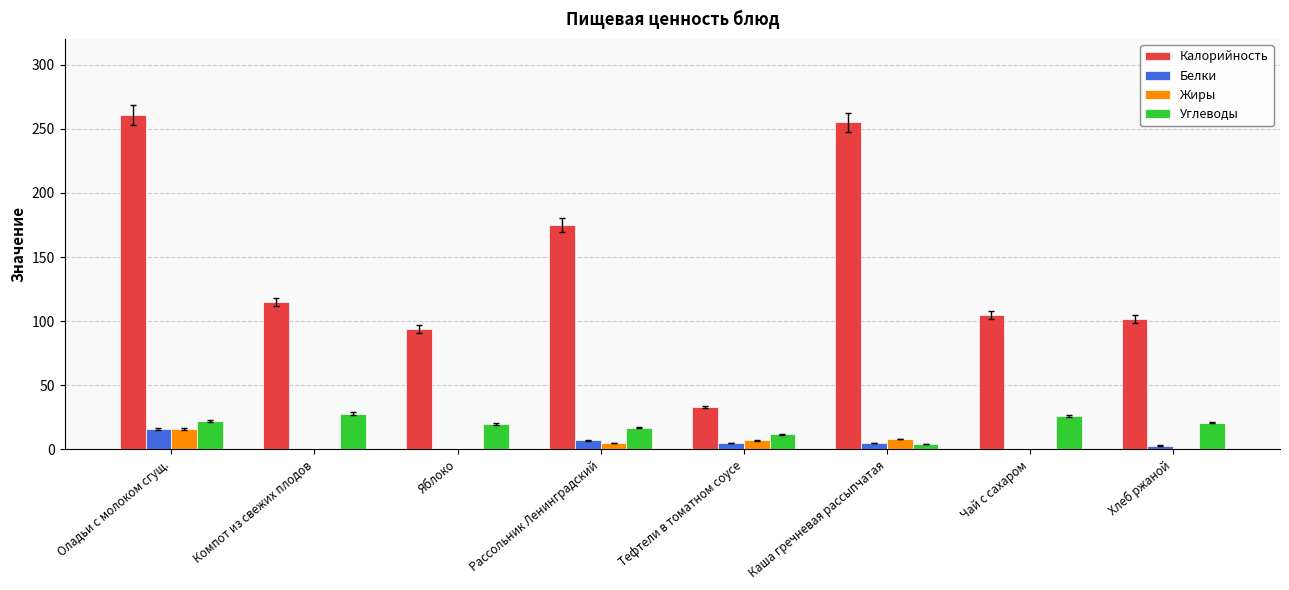

What is the sum of all Жиры values?

36